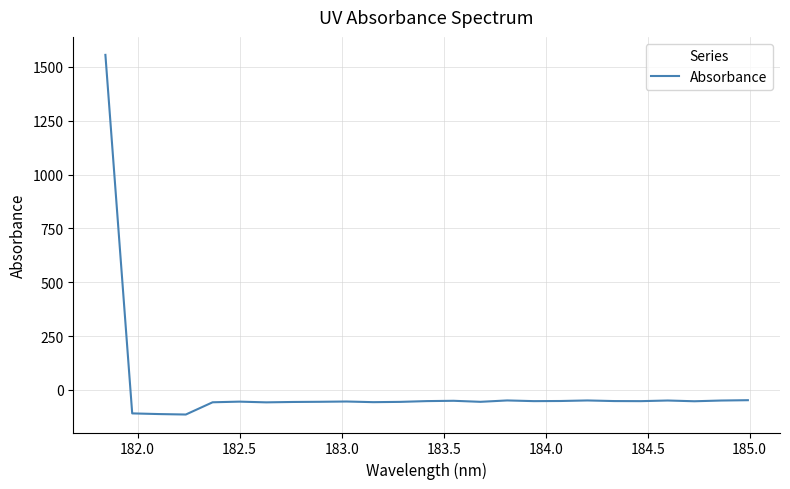

What is the maximum value shown in the chart?

1556.0